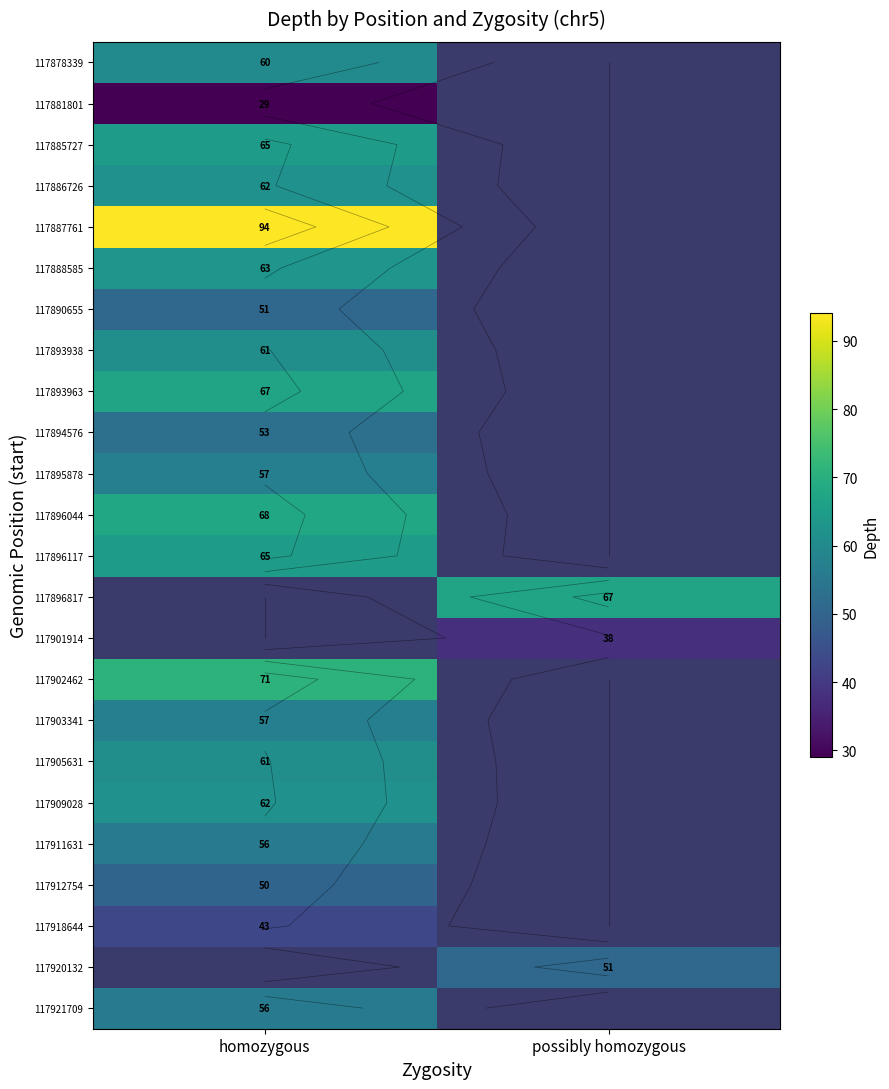

What is the highest value of the 117912754 series?

50.0